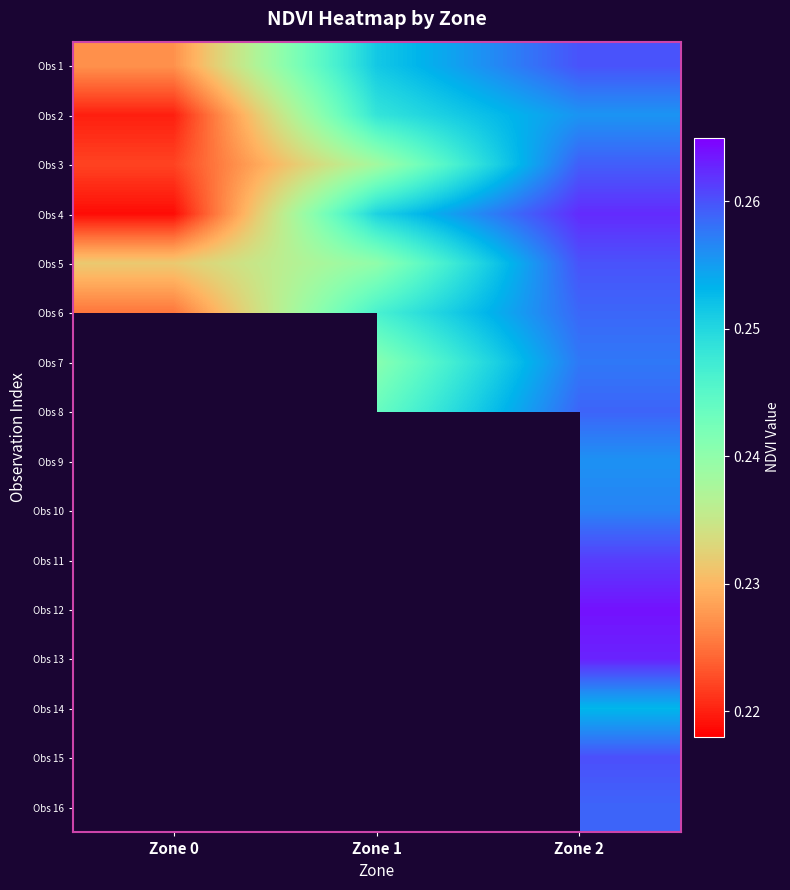

Read the Obs 15 value at Zone 2.

0.3